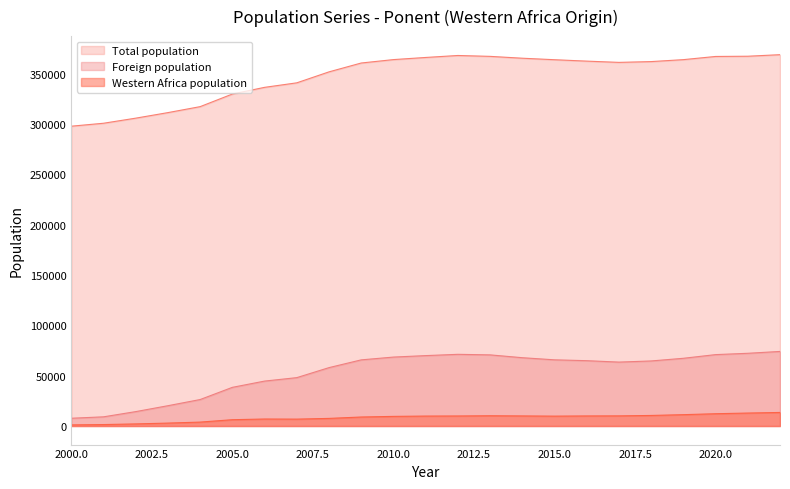

The value of Total population at 2005.0 is 156537. True or false?

False